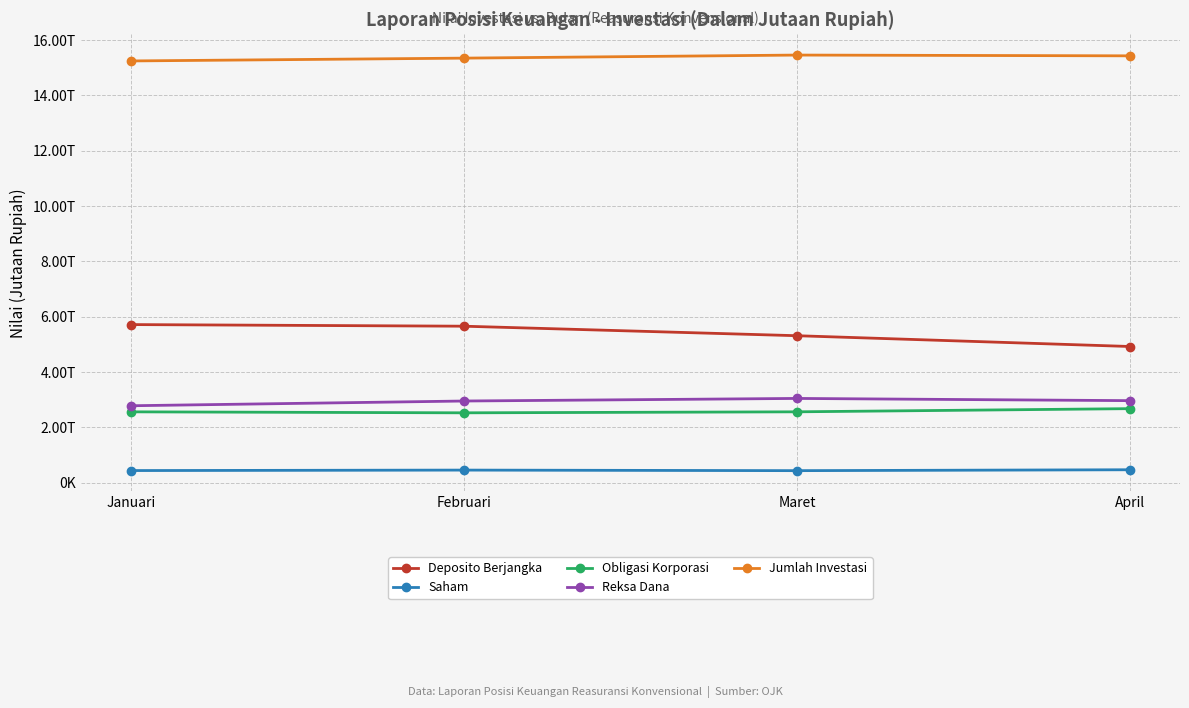

Which category has the highest value in the Jumlah Investasi series?

Maret